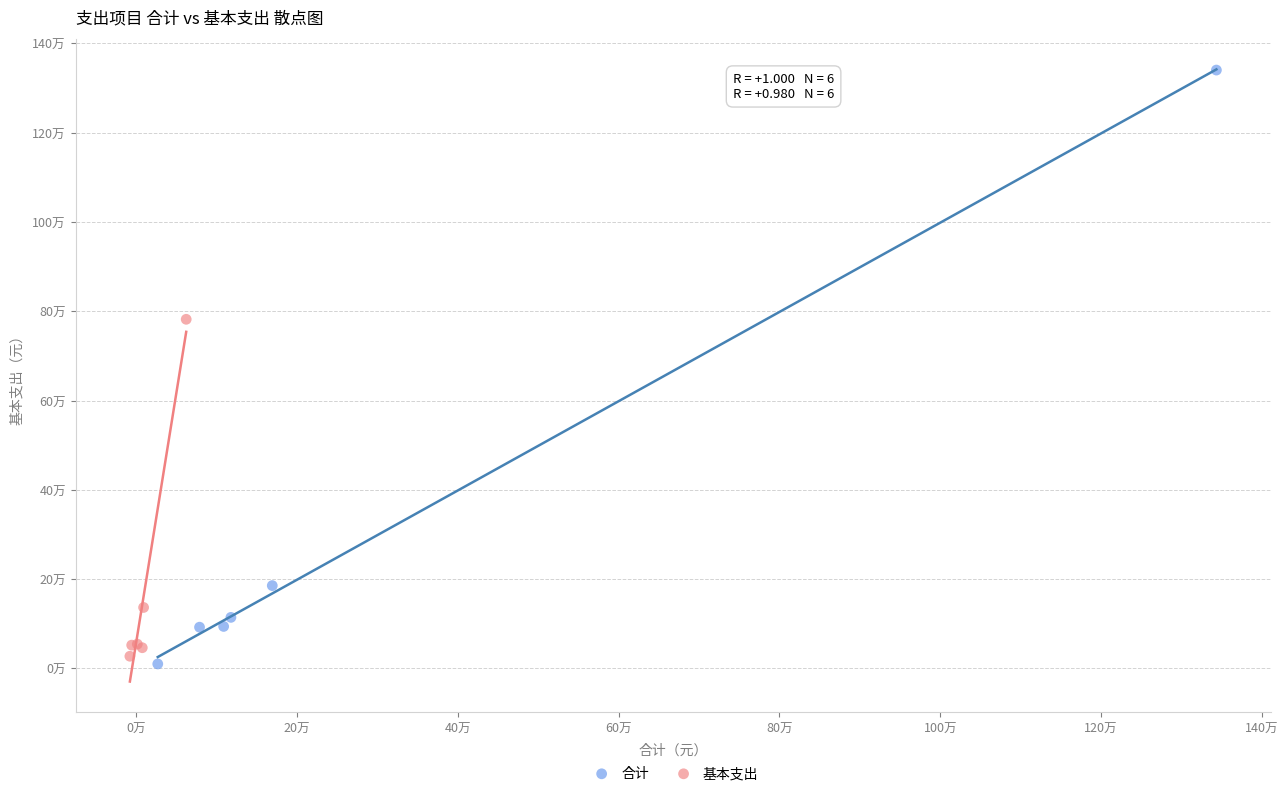

What are all the series names shown in the legend?

合计, 基本支出